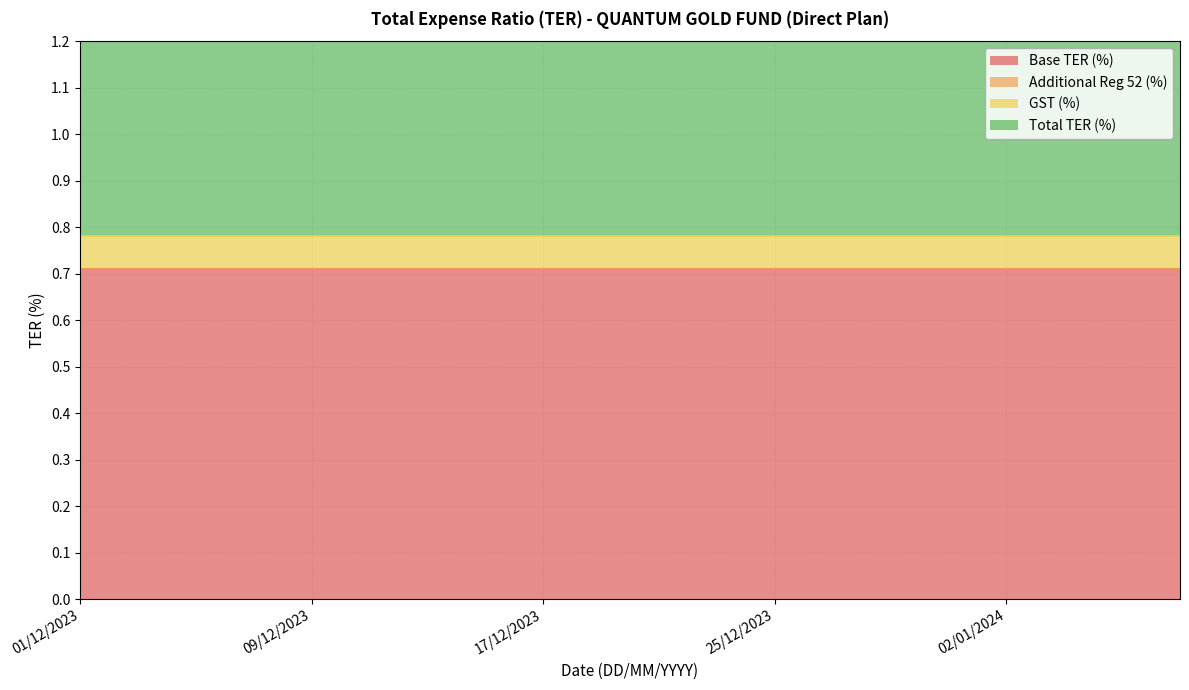

At which category is the sum across all series the highest?

01/12/2023